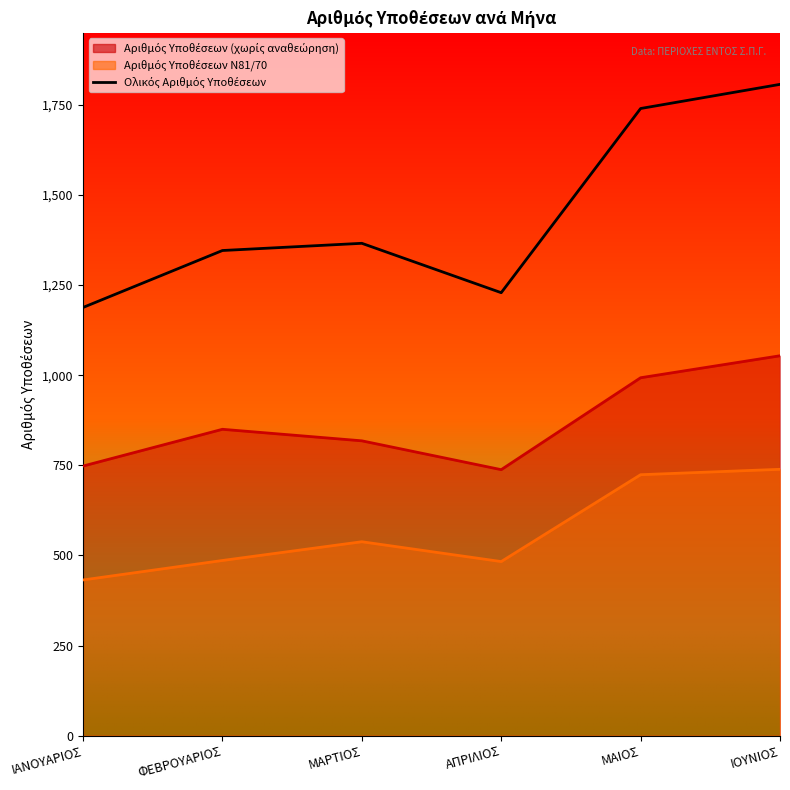

List the labels in order of value, smallest first.

ΙΑΝΟΥΑΡΙΟΣ, ΑΠΡΙΛΙΟΣ, ΦΕΒΡΟΥΑΡΙΟΣ, ΜΑΡΤΙΟΣ, ΜΑΙΟΣ, ΙΟΥΝΙΟΣ